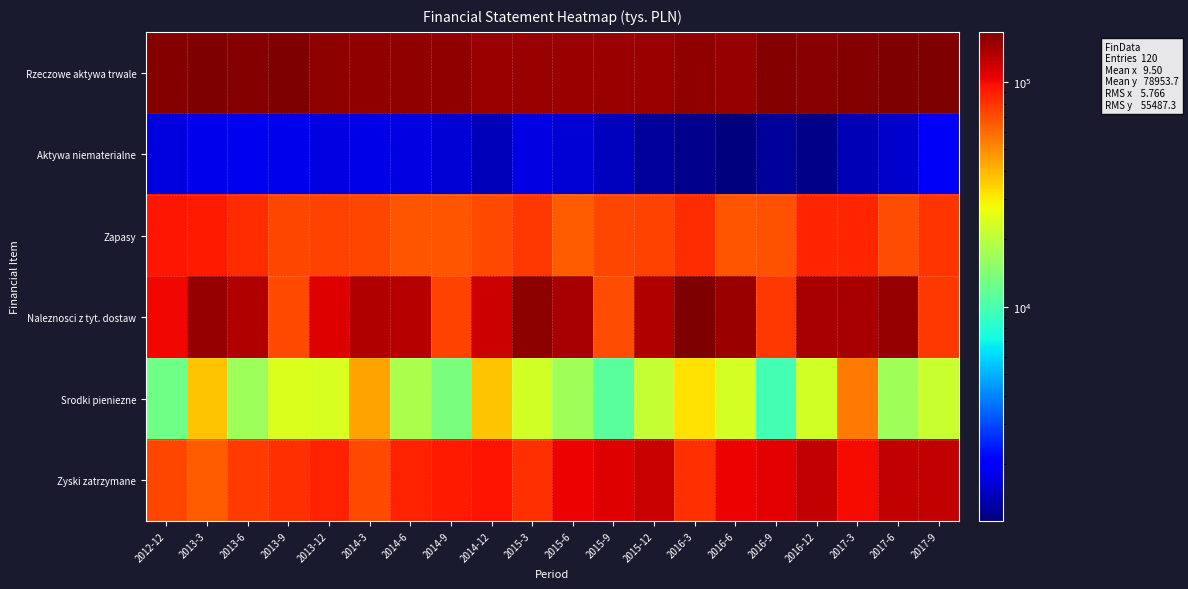

At how many categories does at least one series exceed 63399?

20